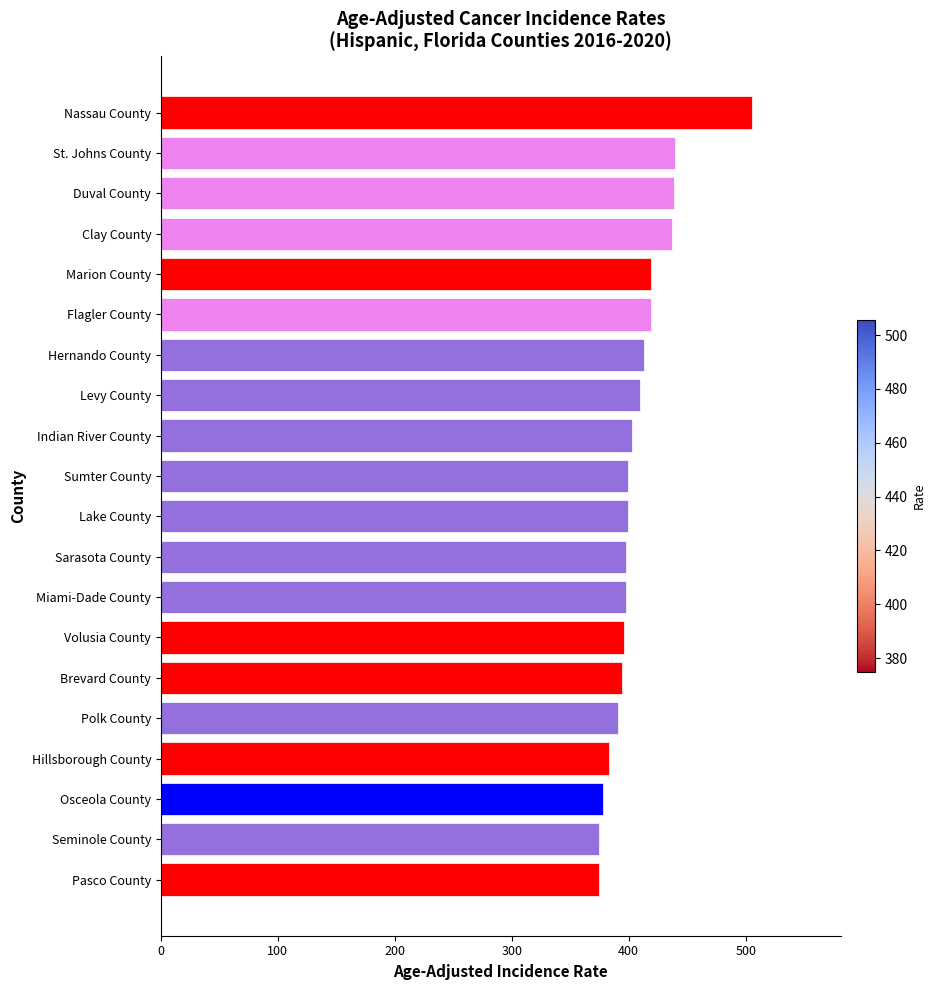

What is the ratio of the value at Osceola County to the value at Miami-Dade County?

1.0